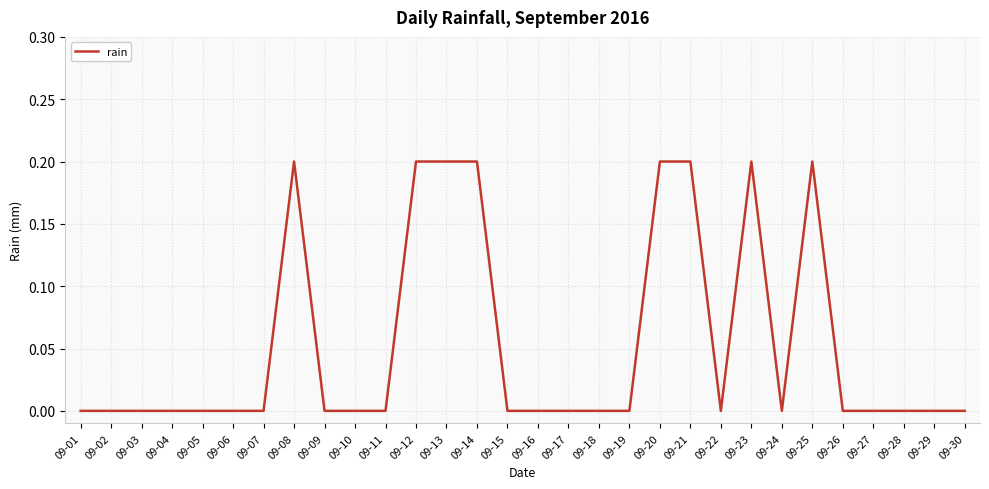

Which has a higher value, 09-03 or 09-13?

09-13